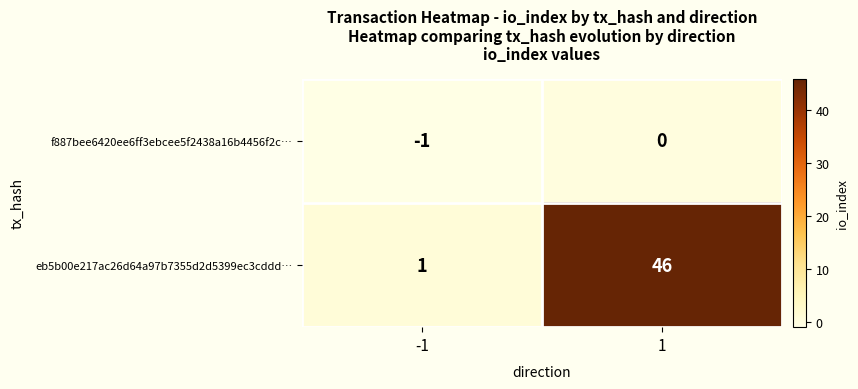

What is the sum of all eb5b00e217ac26d64a97b7355d2d5399ec3cddd… values?

47